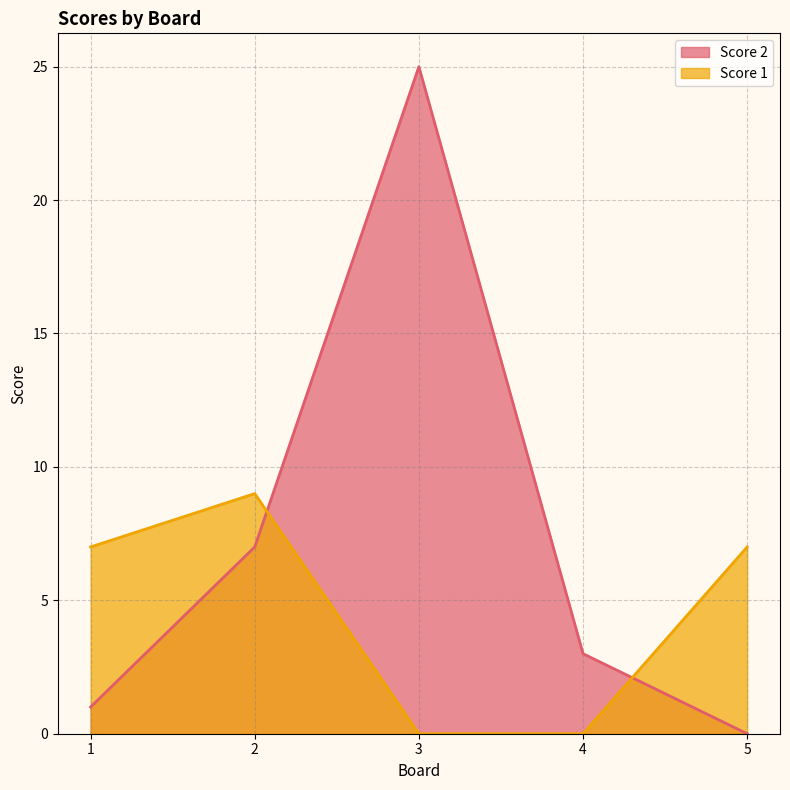

How many intersections are there between Score 1 and Score 2?

2